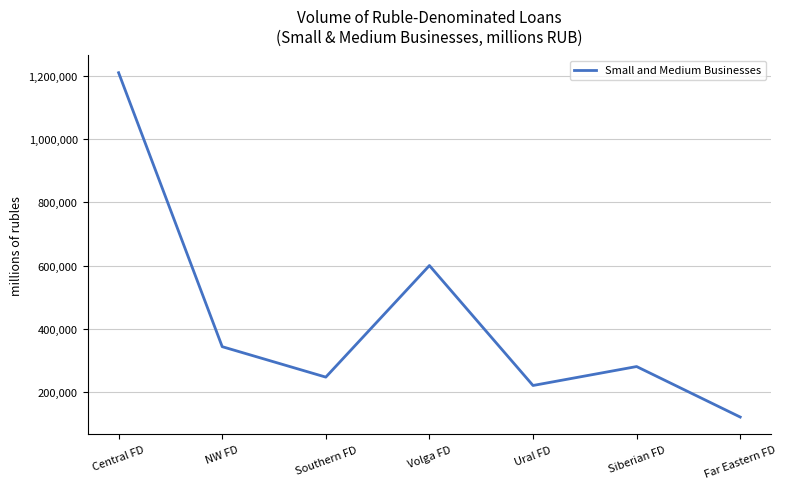

True or false: there are more than 0 points higher than both neighbors.

True